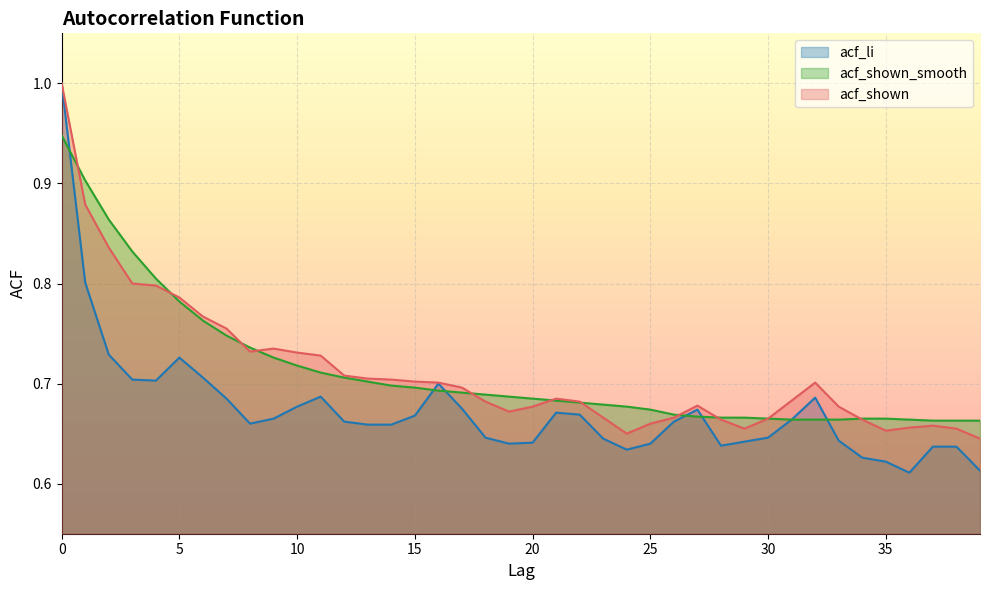

Does the chart display data point markers on the line(s)?

No